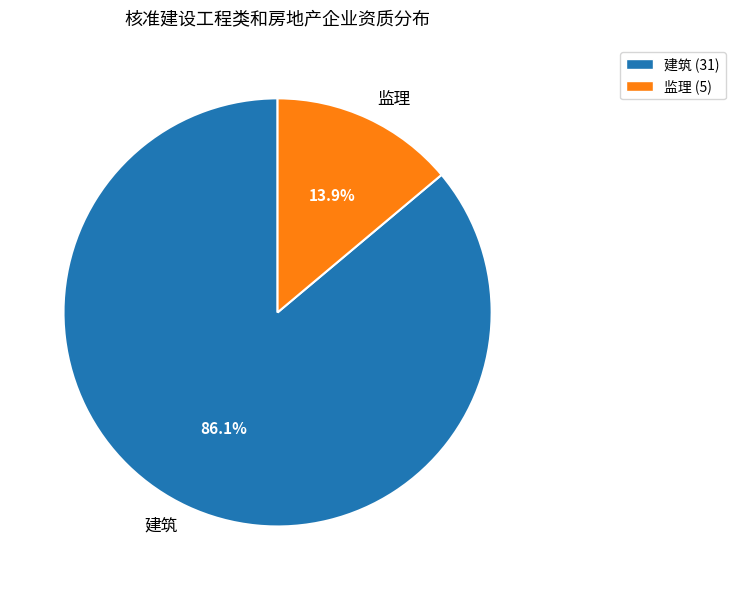

Between 监理 and 建筑, which is larger?

建筑